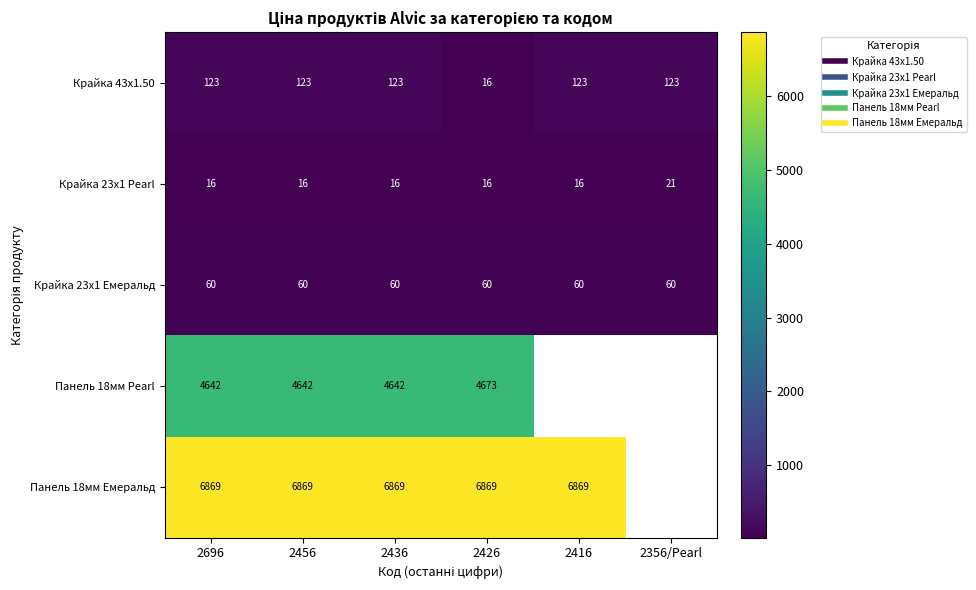

What is the maximum value shown in the chart?

6869.4